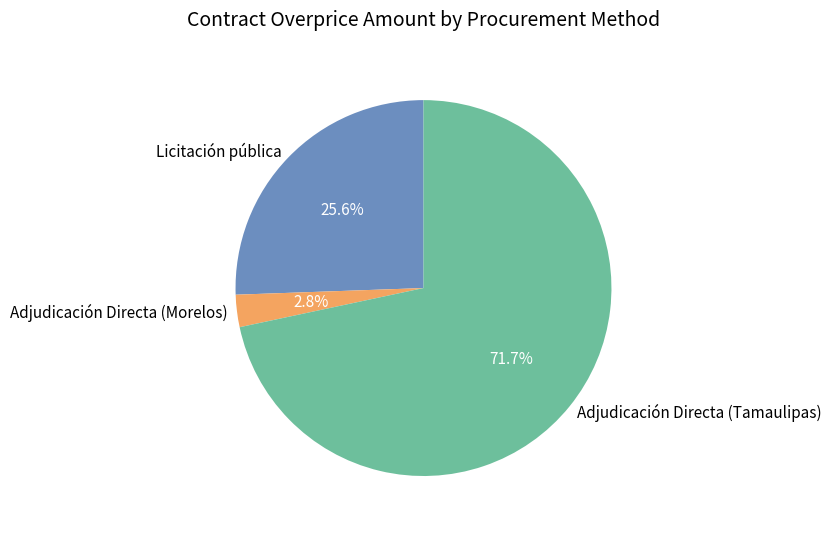

Do Licitación pública and Adjudicación Directa (Morelos) together represent more than half of the pie?

No